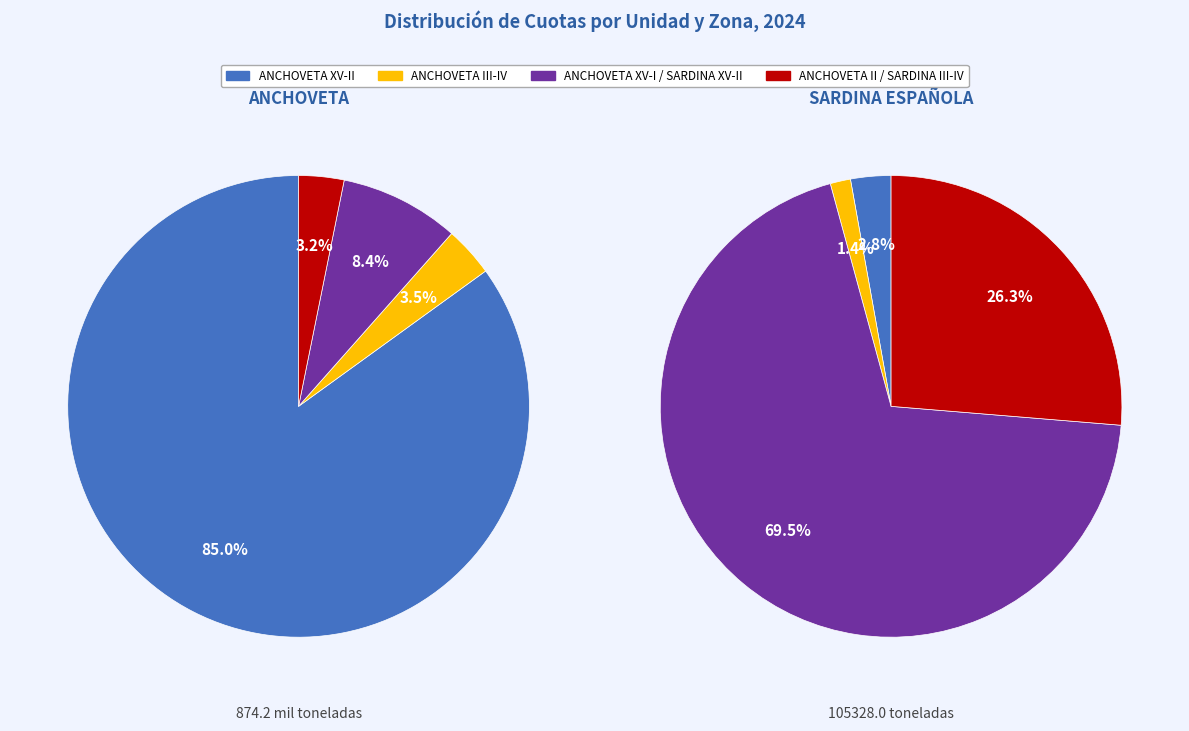

Does ANCHOVETA account for over 50% of the chart?

Yes